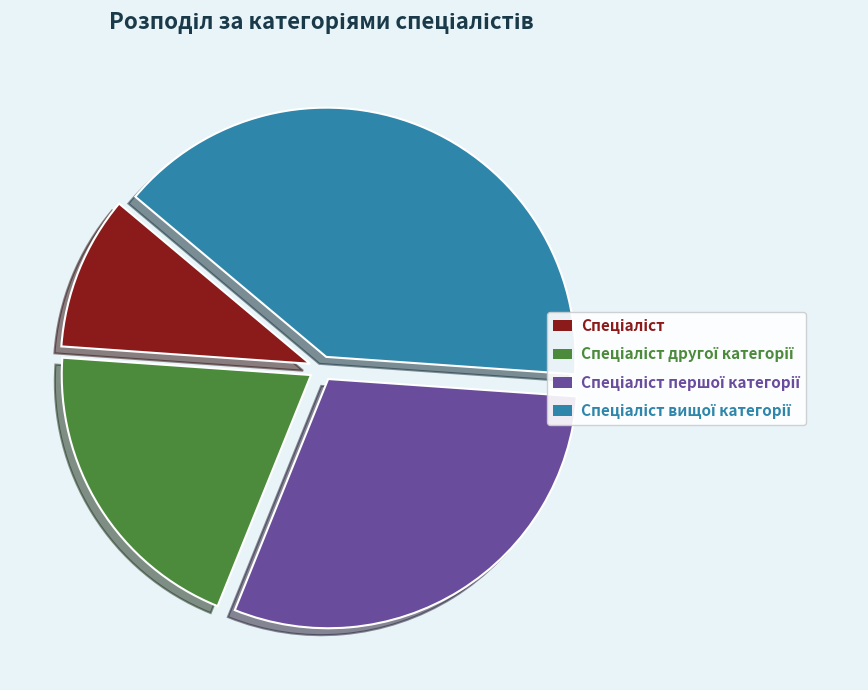

To the nearest percent, what is the average slice percentage?

25%